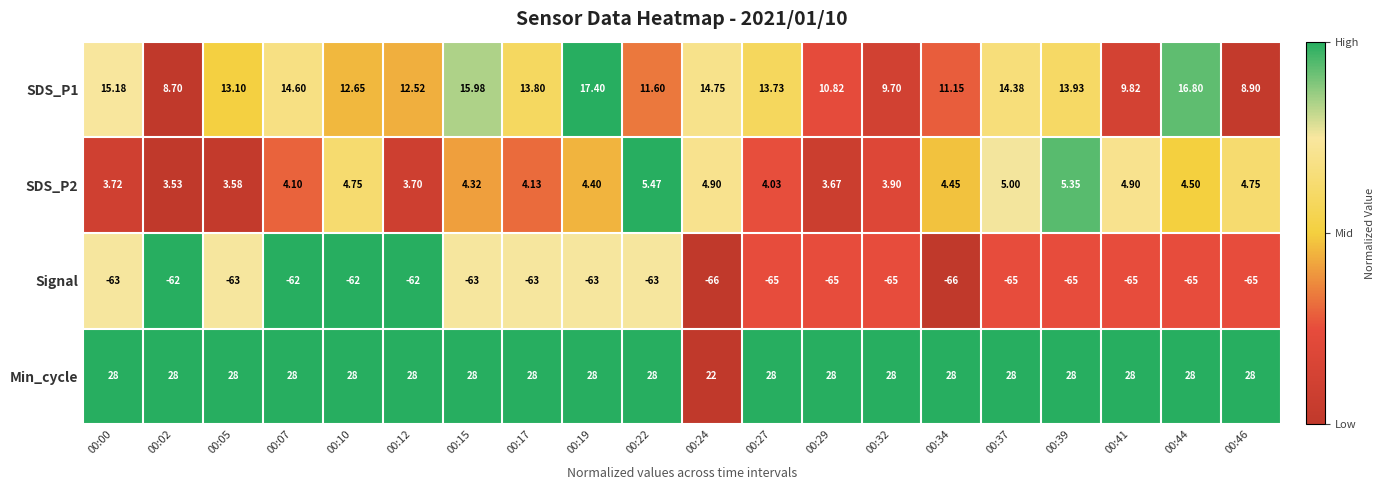

Is the value of Signal at 00:00 greater than the value of SDS_P2 at 00:32?

No